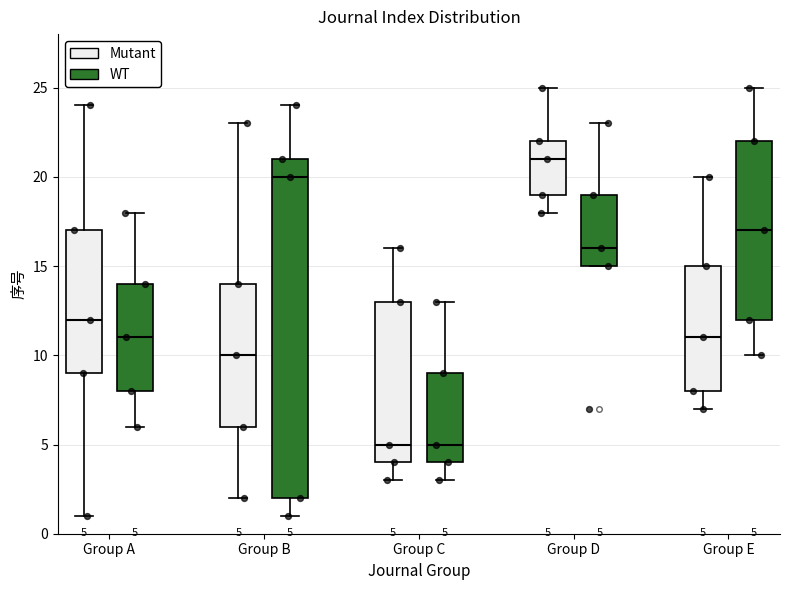

Which box is the tallest, from its lower edge to its upper edge?

Group B (WT)